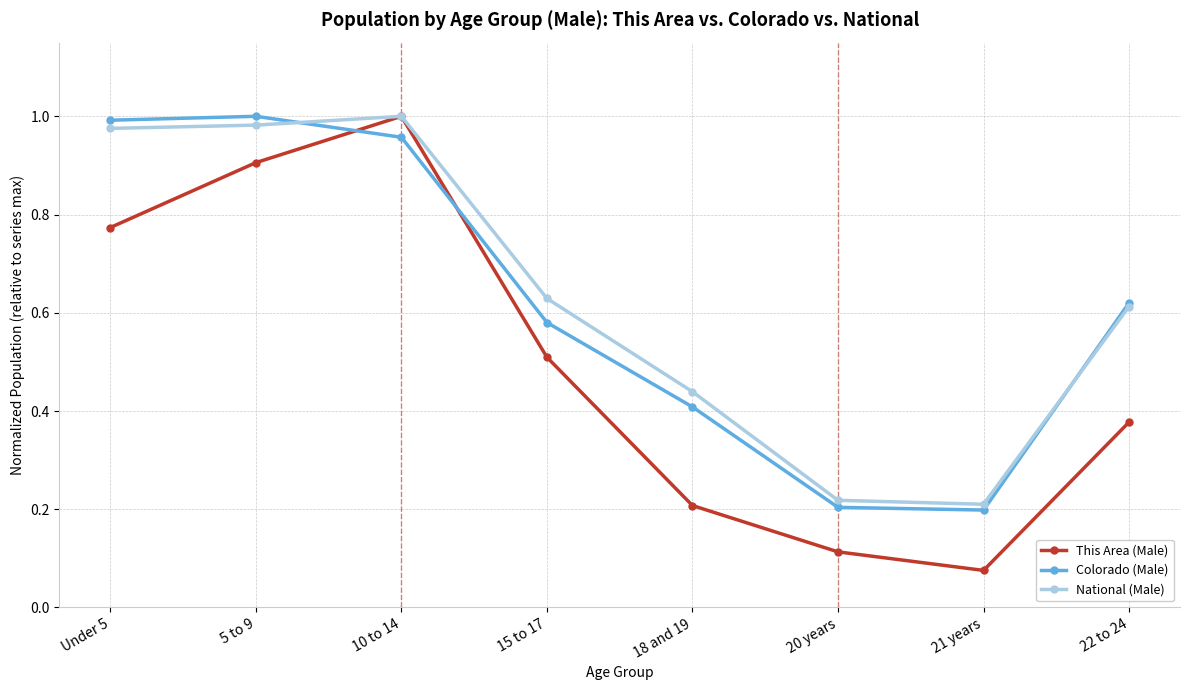

Does the chart display data point markers on the line(s)?

Yes